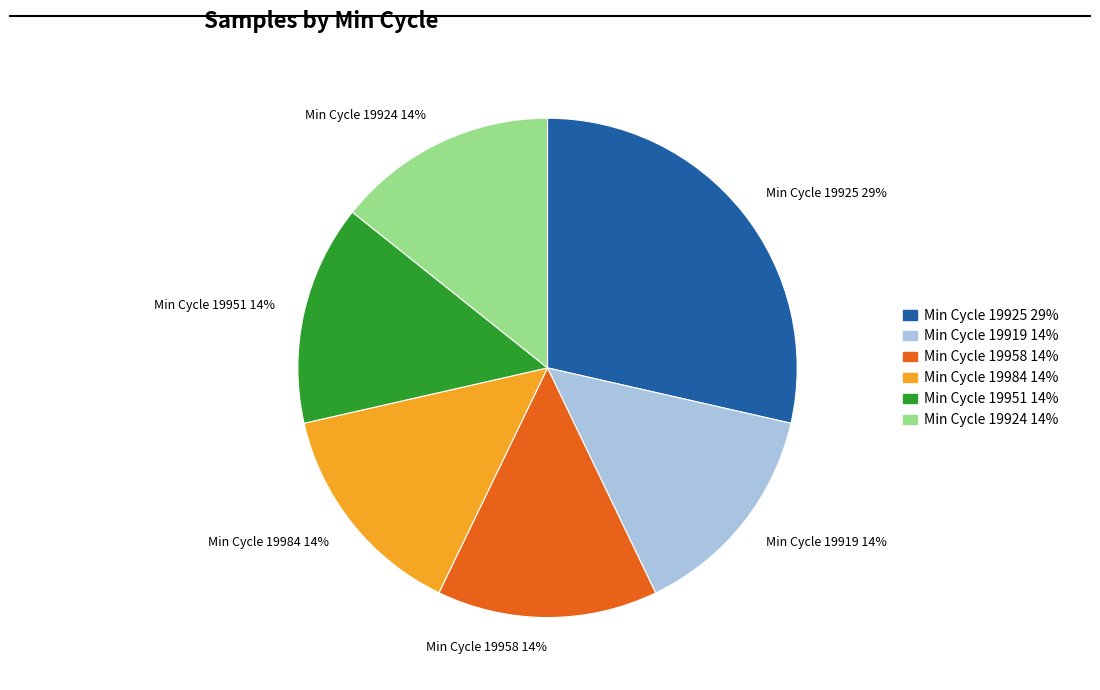

Is there a majority slice in this chart?

No